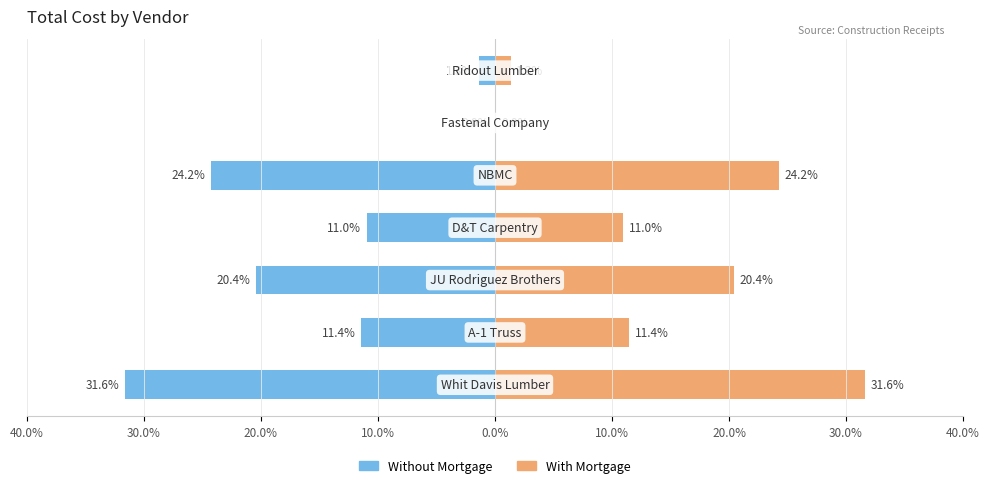

How many data points in Without Mortgage are above -11?

3